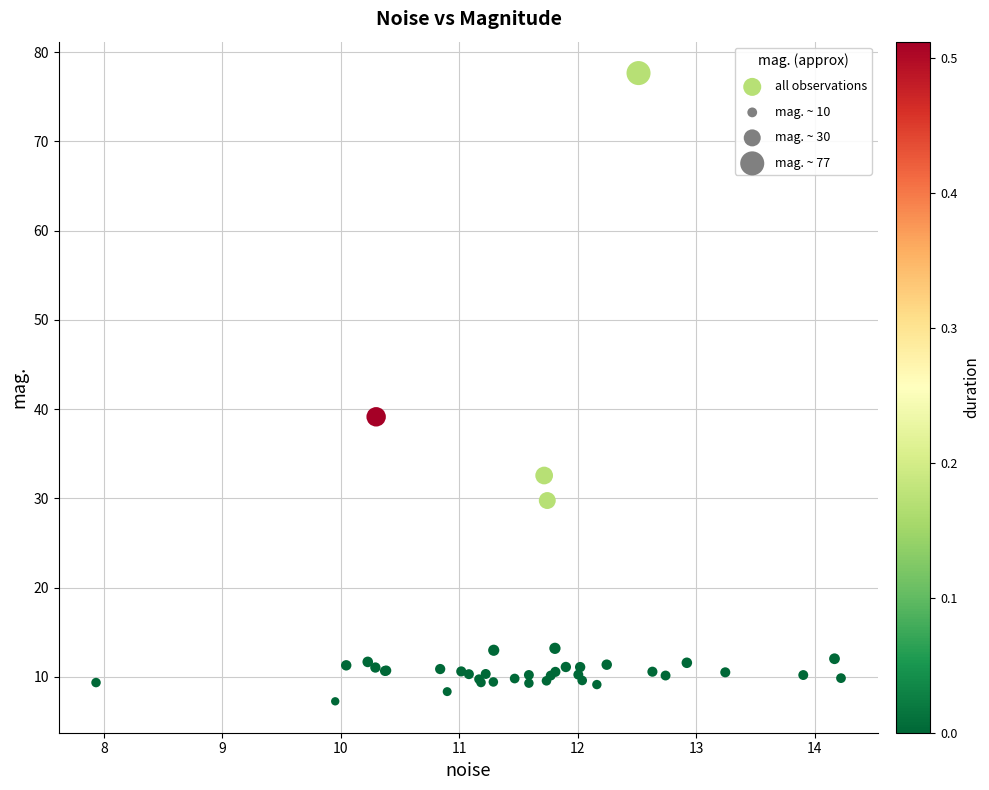

What Y value in the scatter plot is closest to 42?

39.1